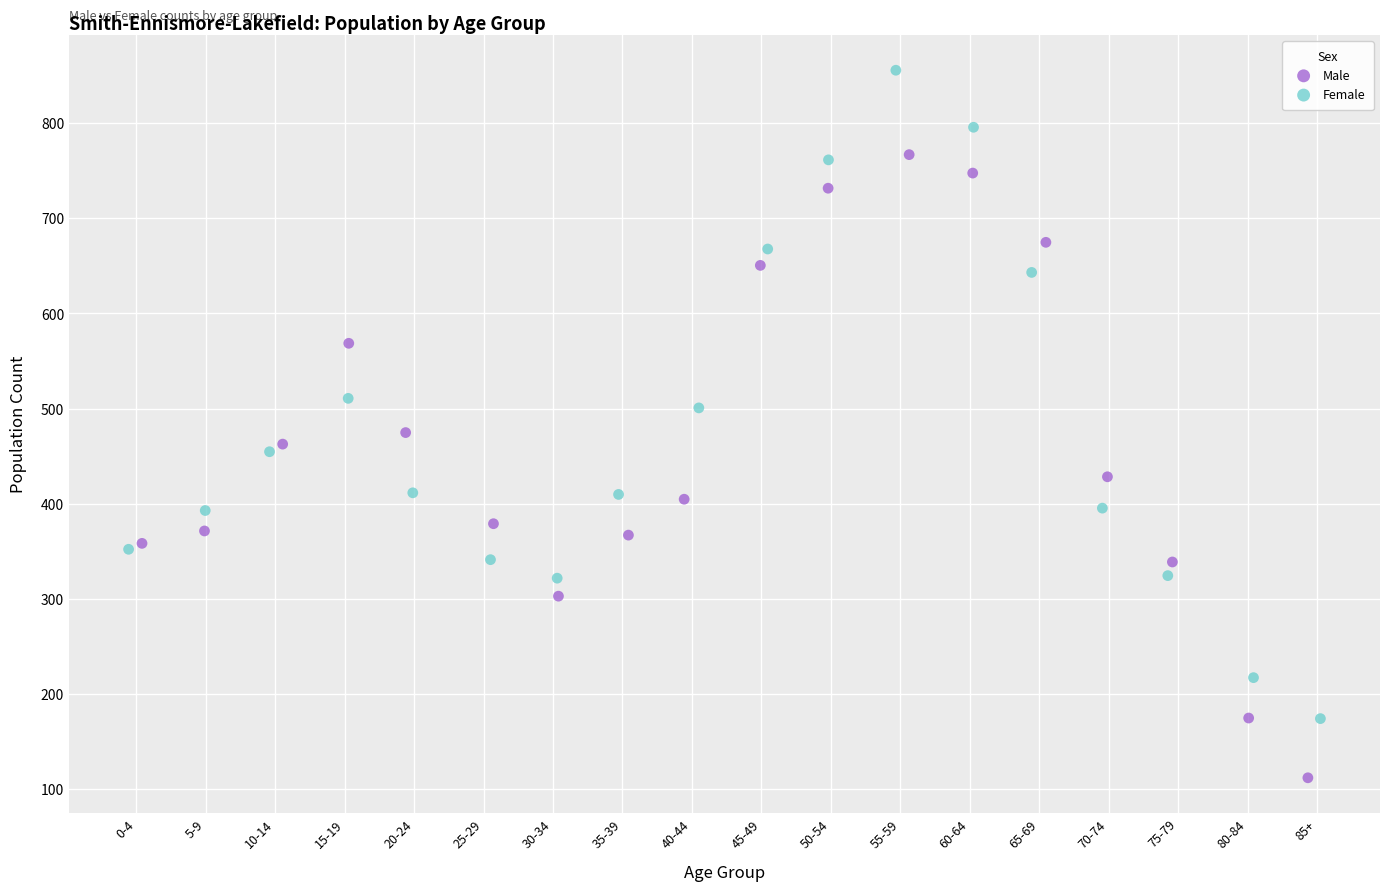

Which series contains the highest Y value?

Female